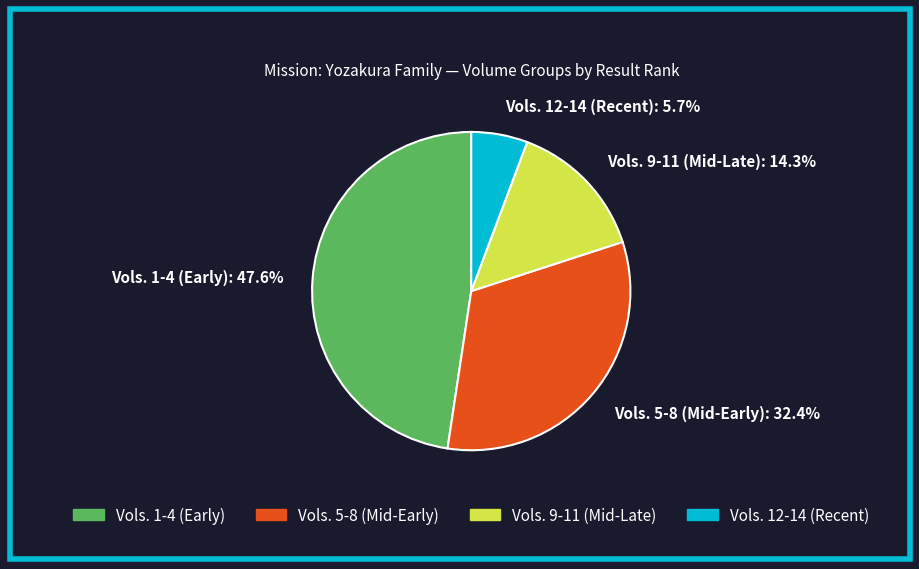

How many slices are in this pie chart?

4